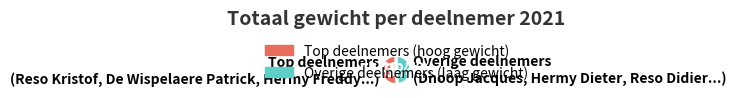

Does any single category account for the majority?

No